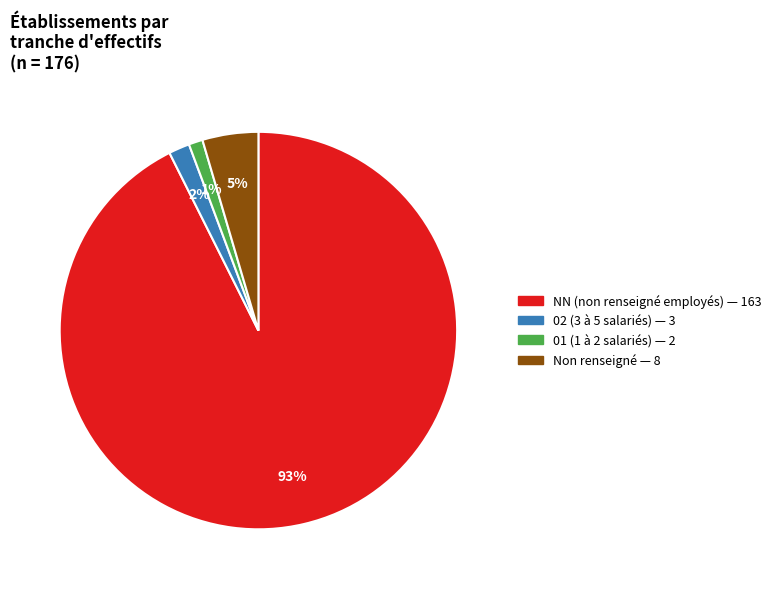

Is there any slice that represents more than half of the pie?

Yes